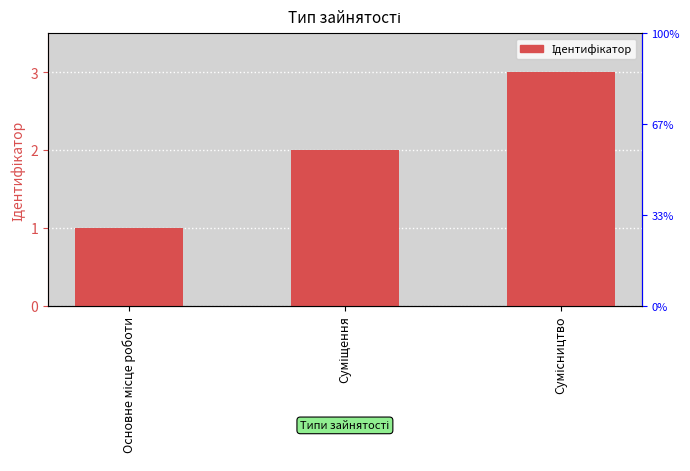

Where does the data first go above 2?

Сумісництво